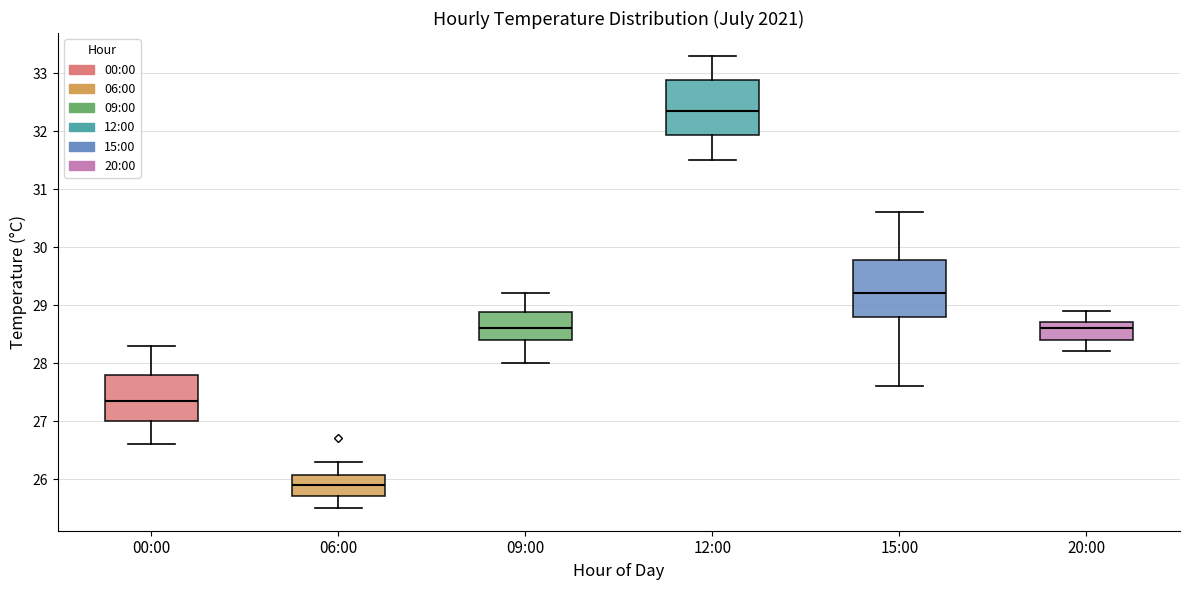

Where does the lower whisker of the box for 06:00 end on the y-axis? The values are not printed on the chart, so give them approximately, as read against the axis.

25.5